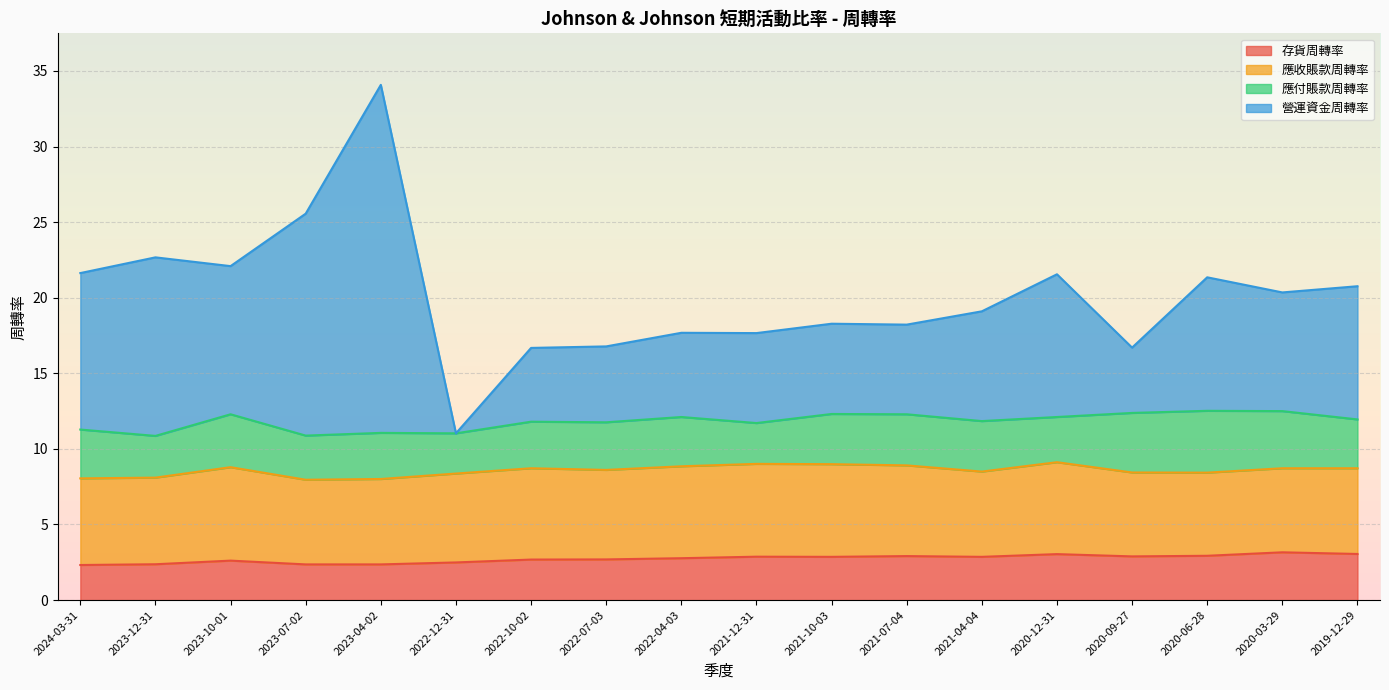

What value does the 存貨周轉率 series have at 2022-04-03?

2.8